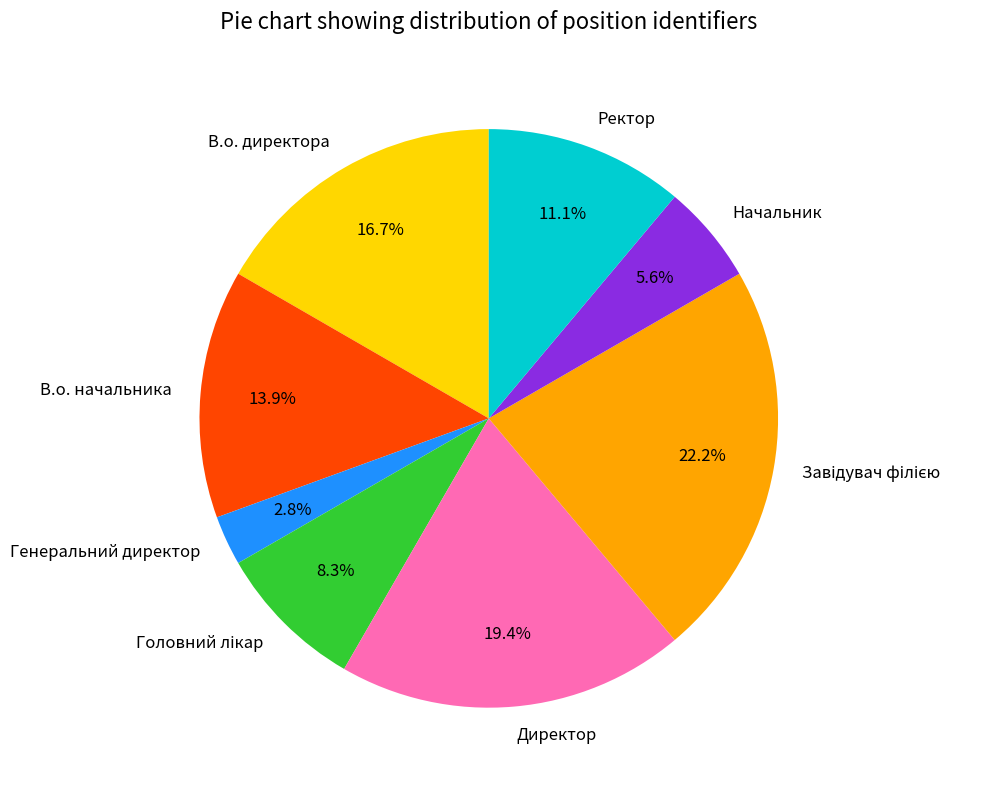

What is the smallest slice in the pie chart?

Генеральний директор